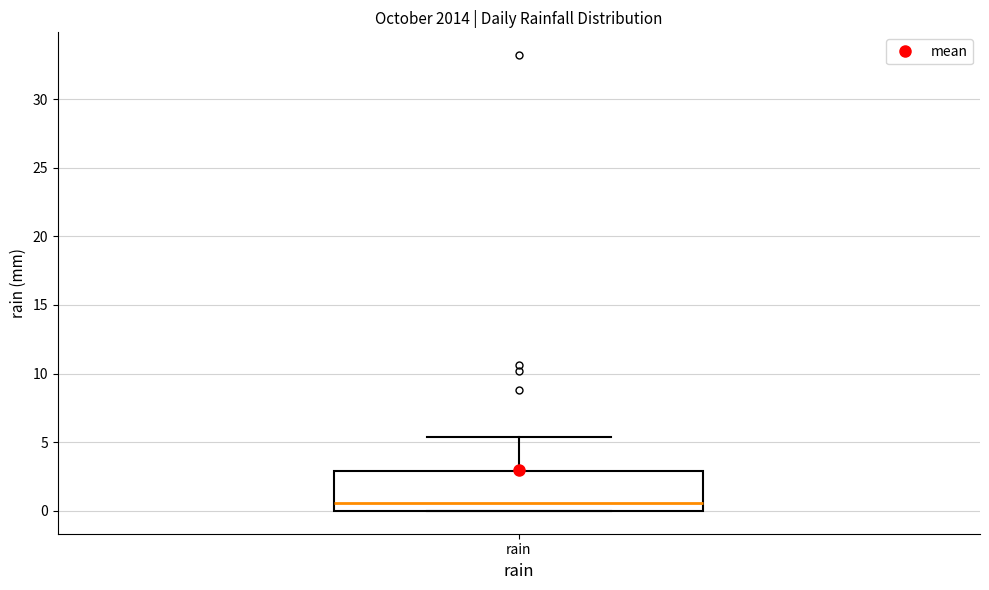

Where does the median line of the box for rain sit on the y-axis? The values are not printed on the chart, so give them approximately, as read against the axis.

0.5